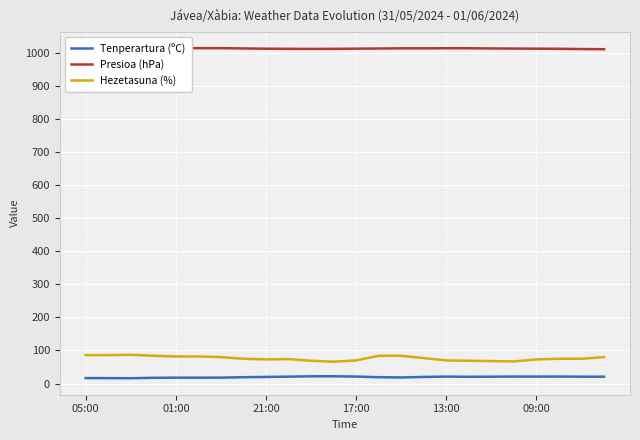

What is the value of the Tenperartura (ºC) point at the 13th from the left?

21.1